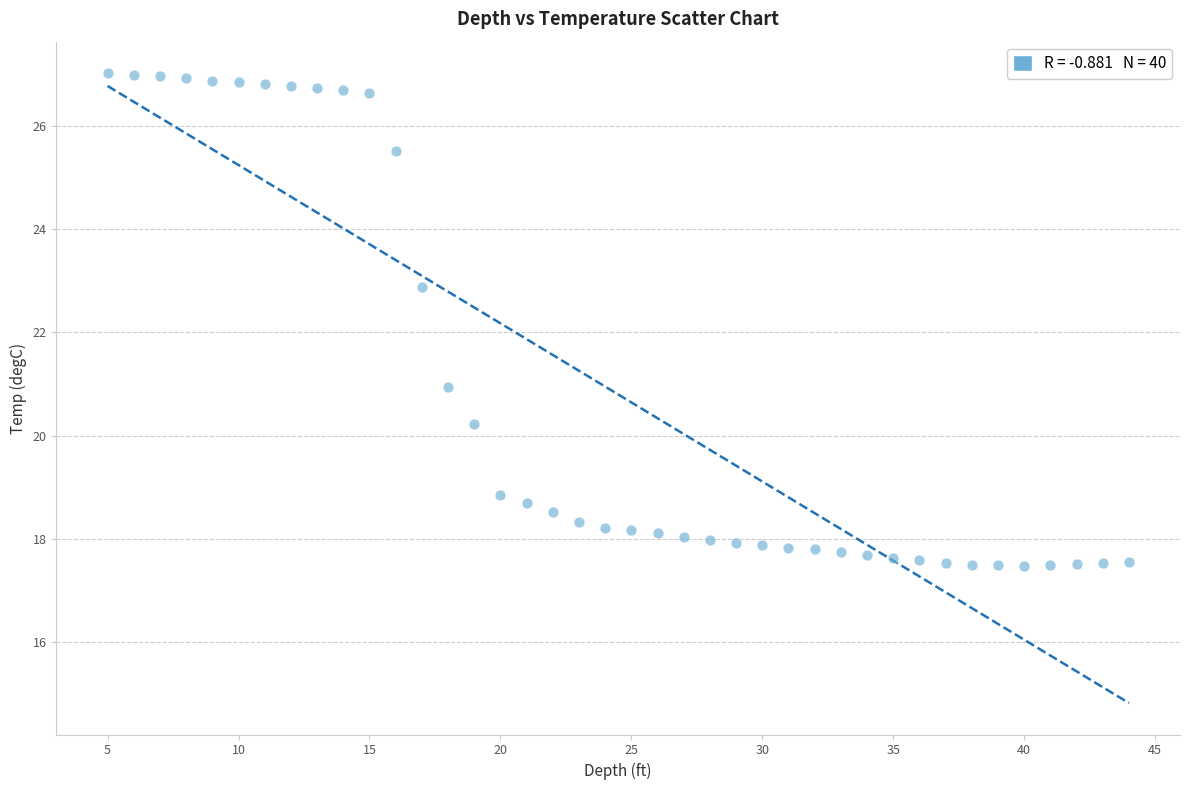

What is the range of Y values (max minus min)?

9.5